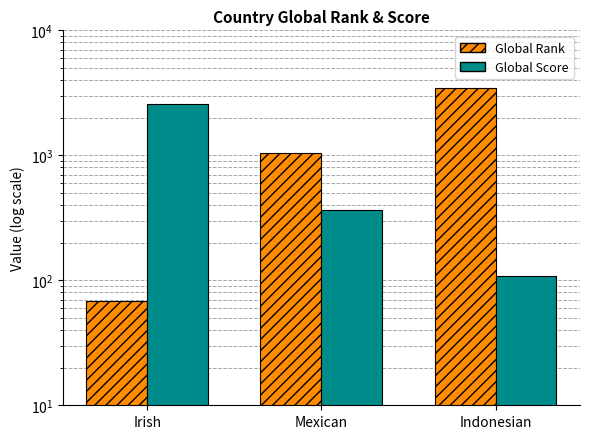

Reading right to left, transcribe all the data shown in this chart.

Global Rank: Indonesian=3475	Mexican=1036	Irish=68
Global Score: Indonesian=108	Mexican=366	Irish=2567